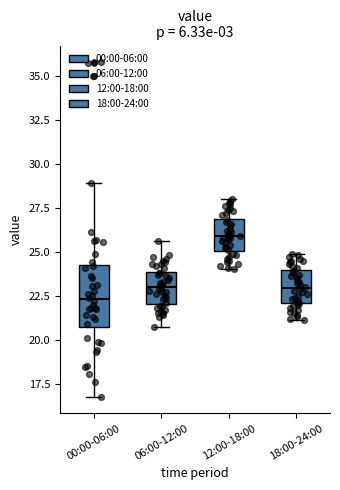

Which box is the tallest, from its lower edge to its upper edge?

00:00-06:00